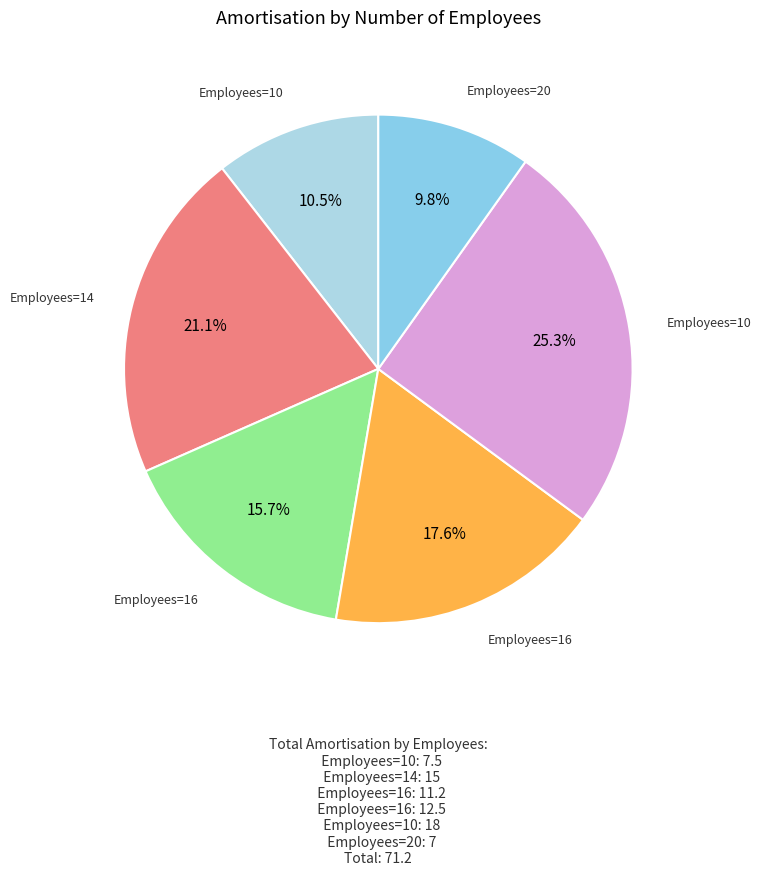

Count the number of slices in the pie.

6